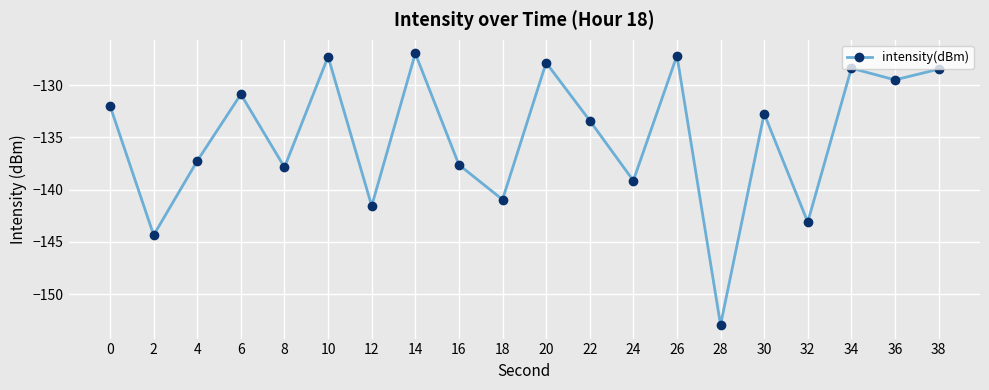

What is the difference between the maximum and minimum values?

26.0